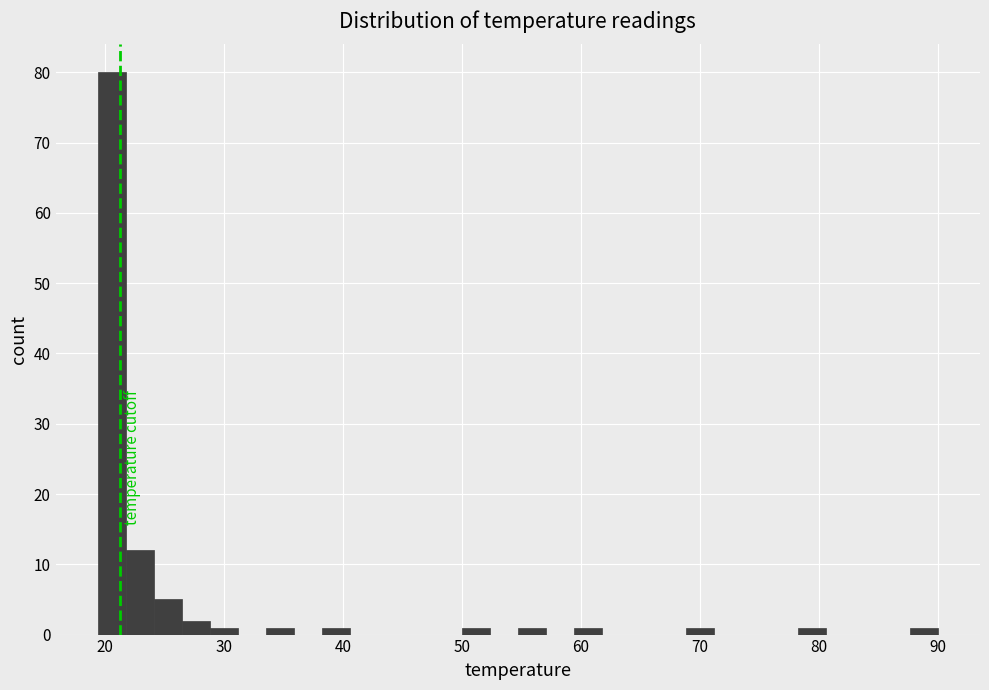

Around what value on the x-axis is the tallest bar? Give the approximate position of its centre, as read against the axis.

21